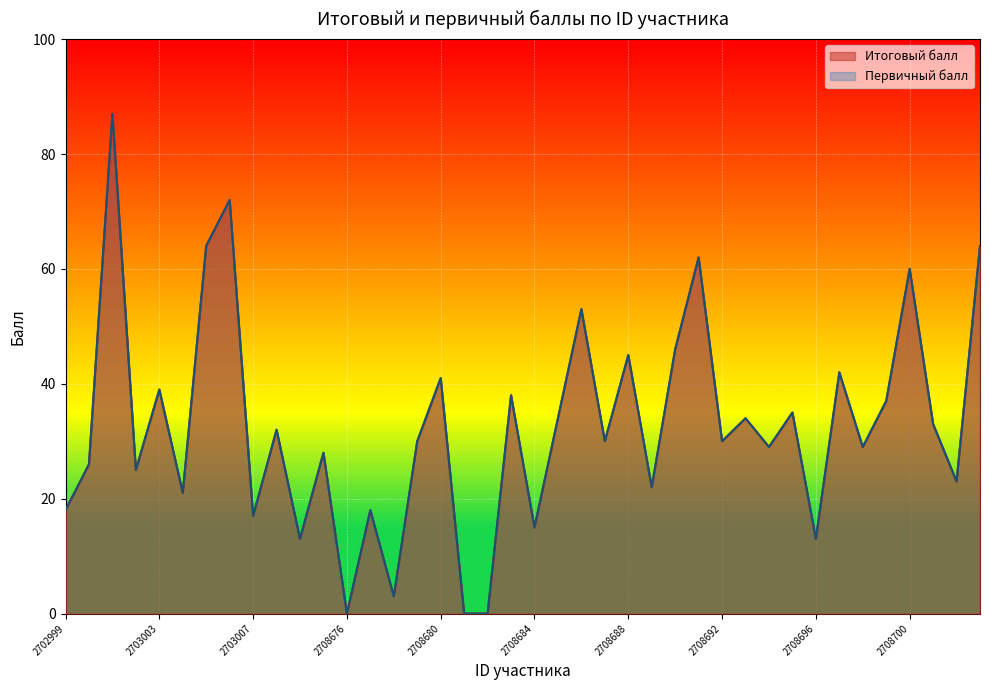

What is the sum of all Первичный балл values?

1308